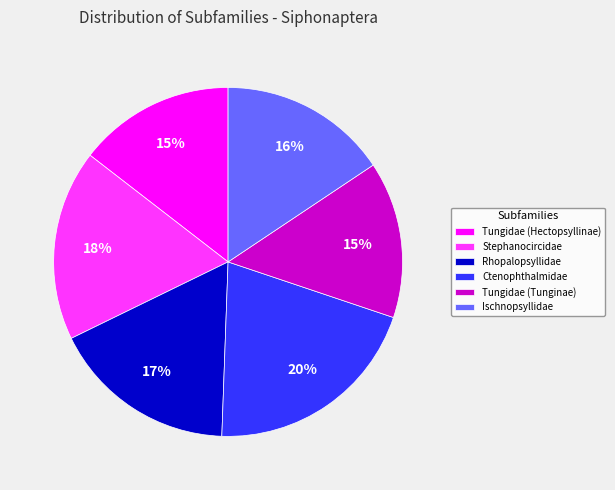

Is it true that Stephanocircidae is 23% of the pie?

False